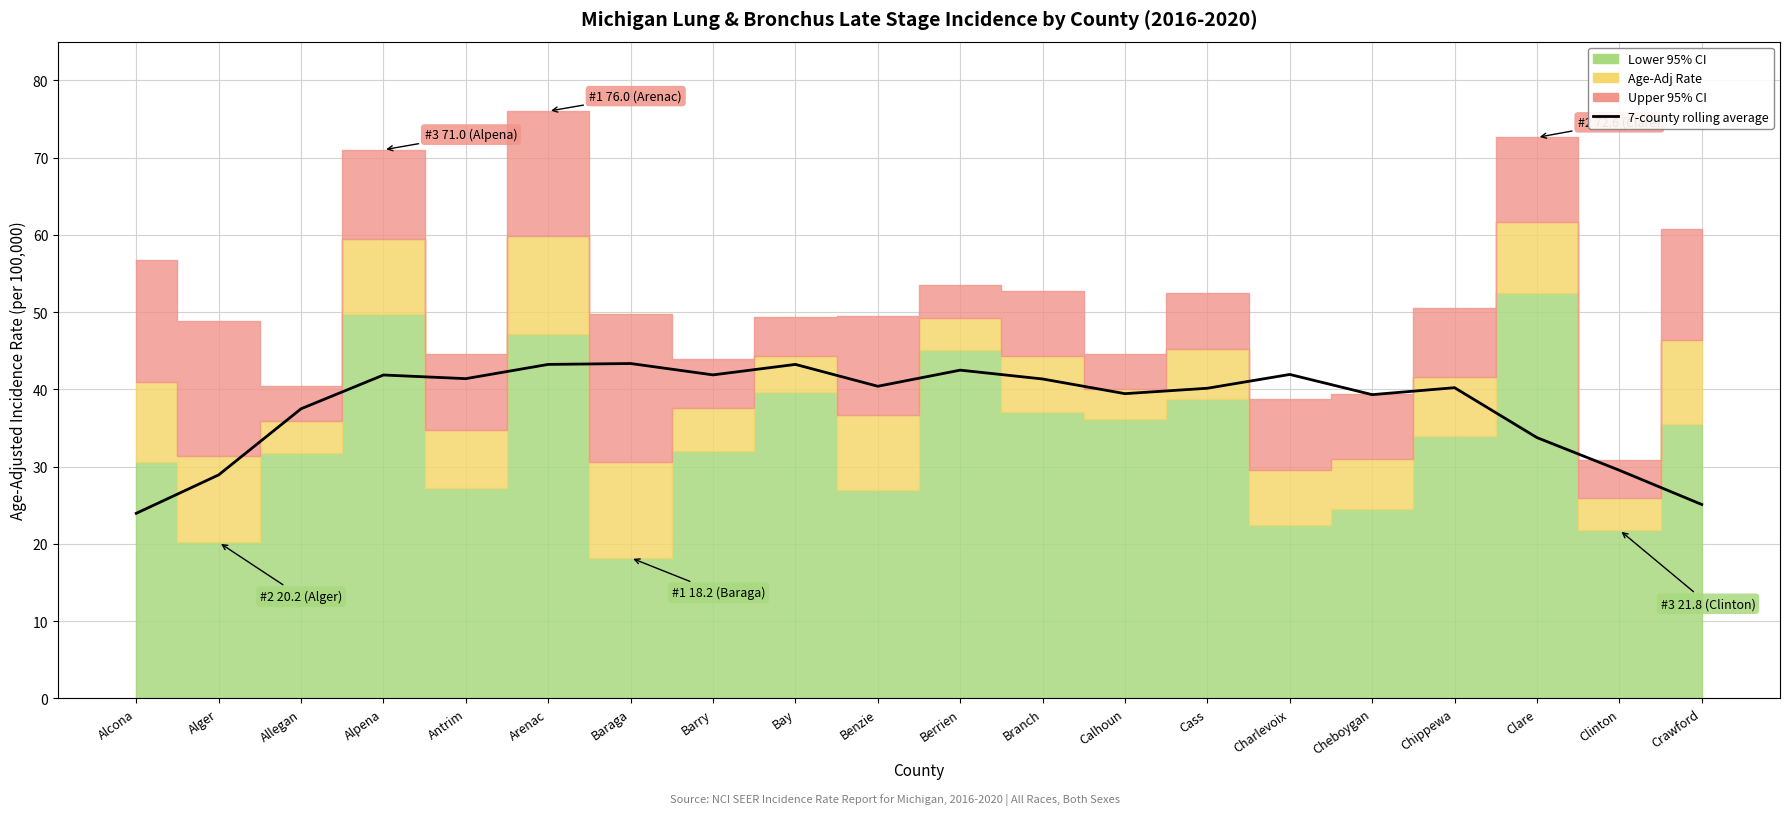

Is it true that the value at Charlevoix is 28.8?

False